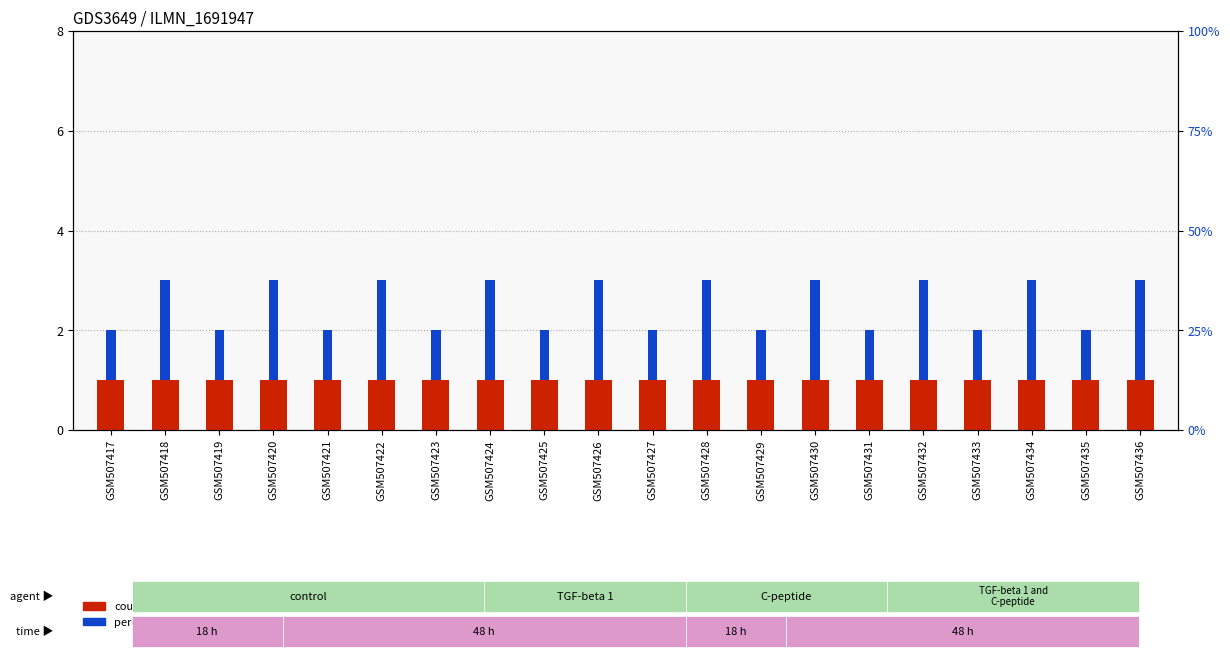

Reading left to right, transcribe all the data shown in this chart.

反数: GSM507417=1	GSM507418=1	GSM507419=1	GSM507420=1	GSM507421=1	GSM507422=1	GSM507423=1	GSM507424=1	GSM507425=1	GSM507426=1	GSM507427=1	GSM507428=1	GSM507429=1	GSM507430=1	GSM507431=1	GSM507432=1	GSM507433=1	GSM507434=1	GSM507435=1	GSM507436=1
荒巻数: GSM507417=1	GSM507418=2	GSM507419=1	GSM507420=2	GSM507421=1	GSM507422=2	GSM507423=1	GSM507424=2	GSM507425=1	GSM507426=2	GSM507427=1	GSM507428=2	GSM507429=1	GSM507430=2	GSM507431=1	GSM507432=2	GSM507433=1	GSM507434=2	GSM507435=1	GSM507436=2
掛け数: GSM507417=1	GSM507418=1	GSM507419=1	GSM507420=1	GSM507421=1	GSM507422=1	GSM507423=1	GSM507424=1	GSM507425=1	GSM507426=1	GSM507427=1	GSM507428=1	GSM507429=1	GSM507430=1	GSM507431=1	GSM507432=1	GSM507433=1	GSM507434=1	GSM507435=1	GSM507436=1